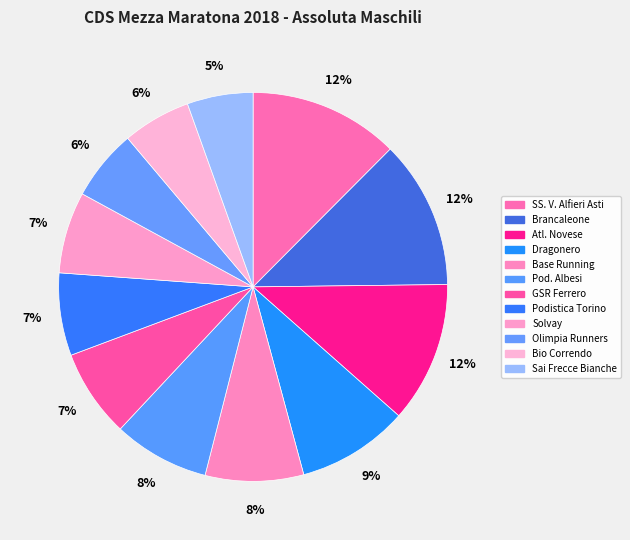

Combined, do Atl. Novese and Podistica Torino account for over 50%?

No